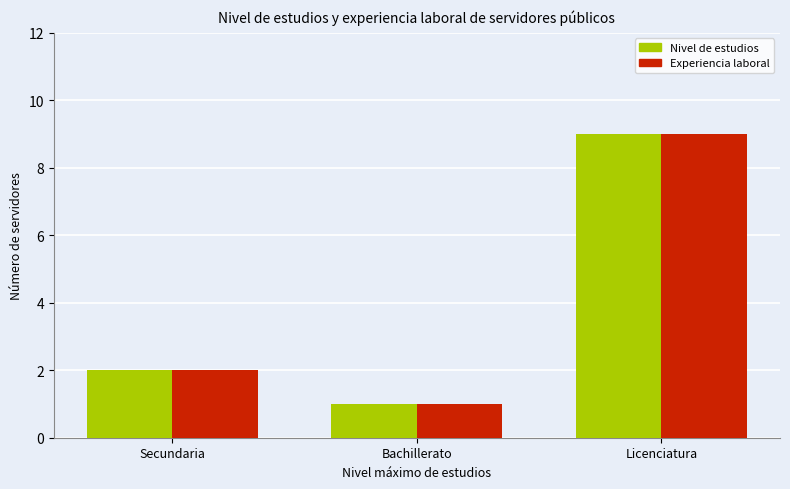

Is the value of Nivel de estudios at Licenciatura greater than the value of Experiencia laboral at Bachillerato?

Yes